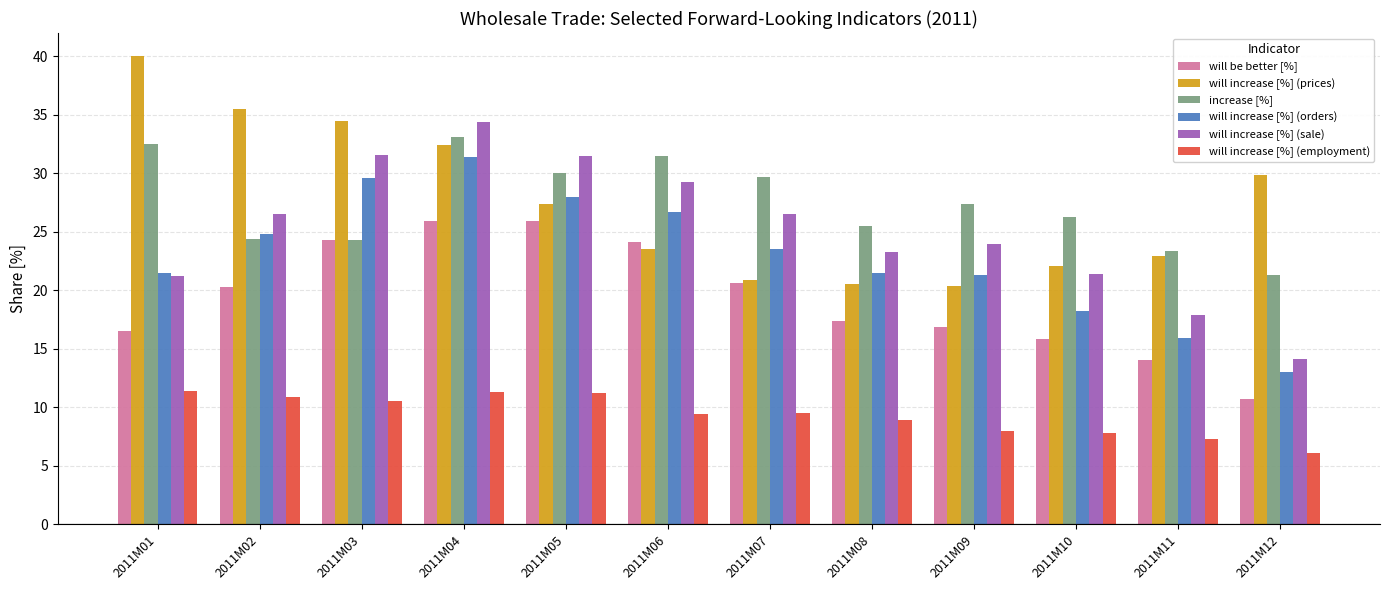

What is the difference between the highest and lowest values at 2011M06?

22.1